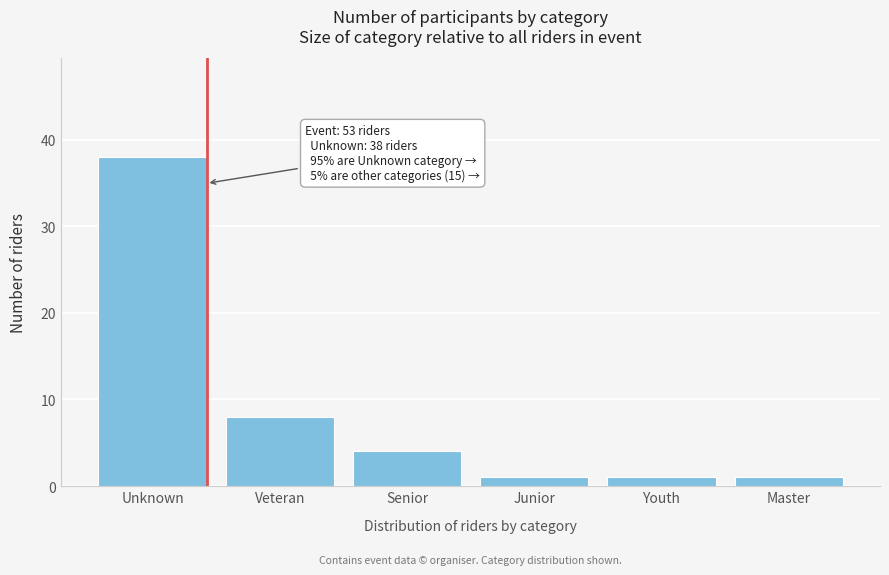

Reading left to right, list all the values displayed in this chart.

Unknown=38	Veteran=8	Senior=4	Junior=1	Youth=1	Master=1